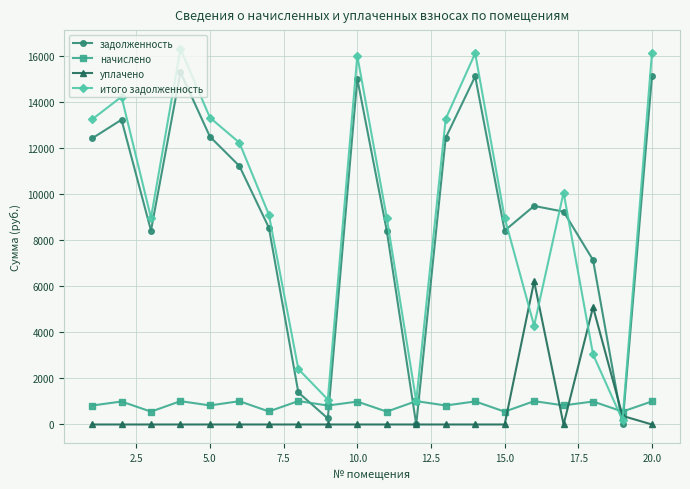

True or false: начислено has more than 0 interior local peaks.

True